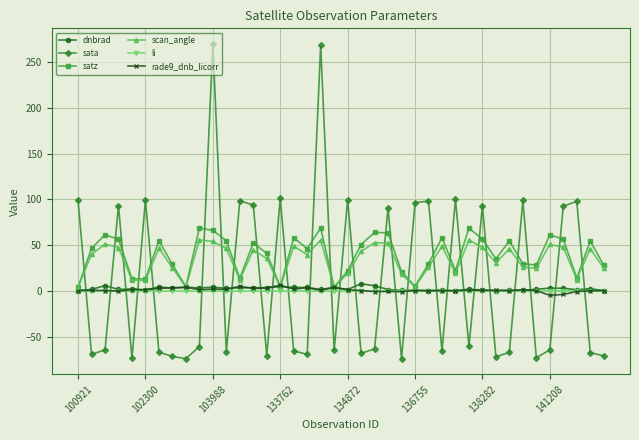

What is the smallest value displayed?

-74.0